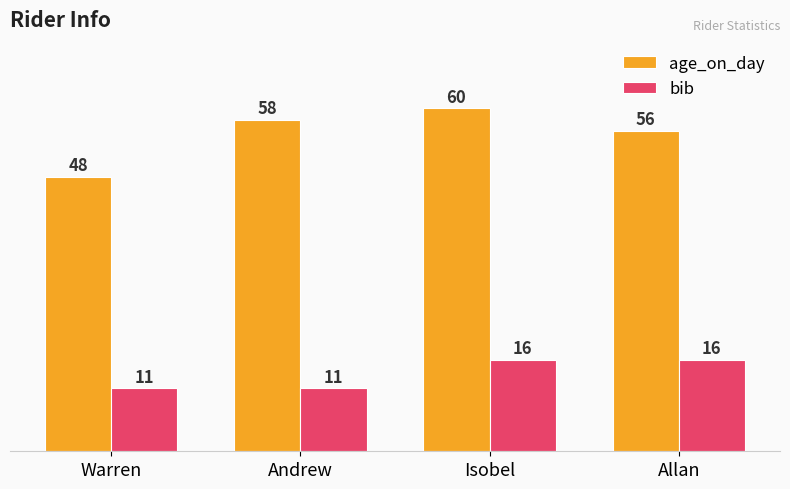

The bib series shows 16 at Isobel. True or false?

True